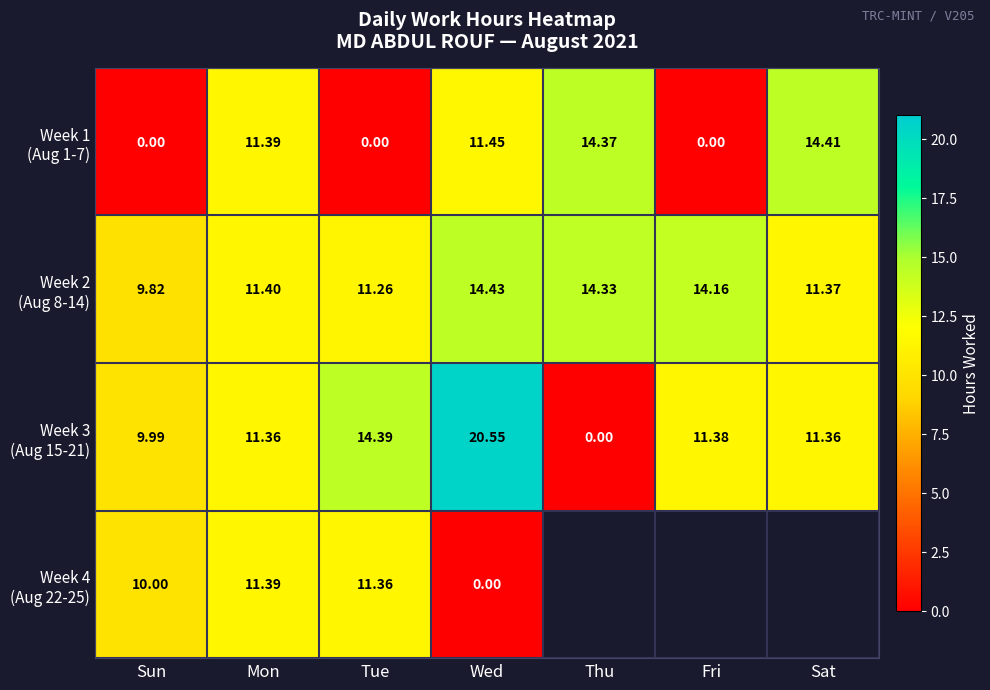

Is the value of Week 2 (Aug 8-14) at Tue greater than the value of Week 4 (Aug 22-25) at Mon?

No